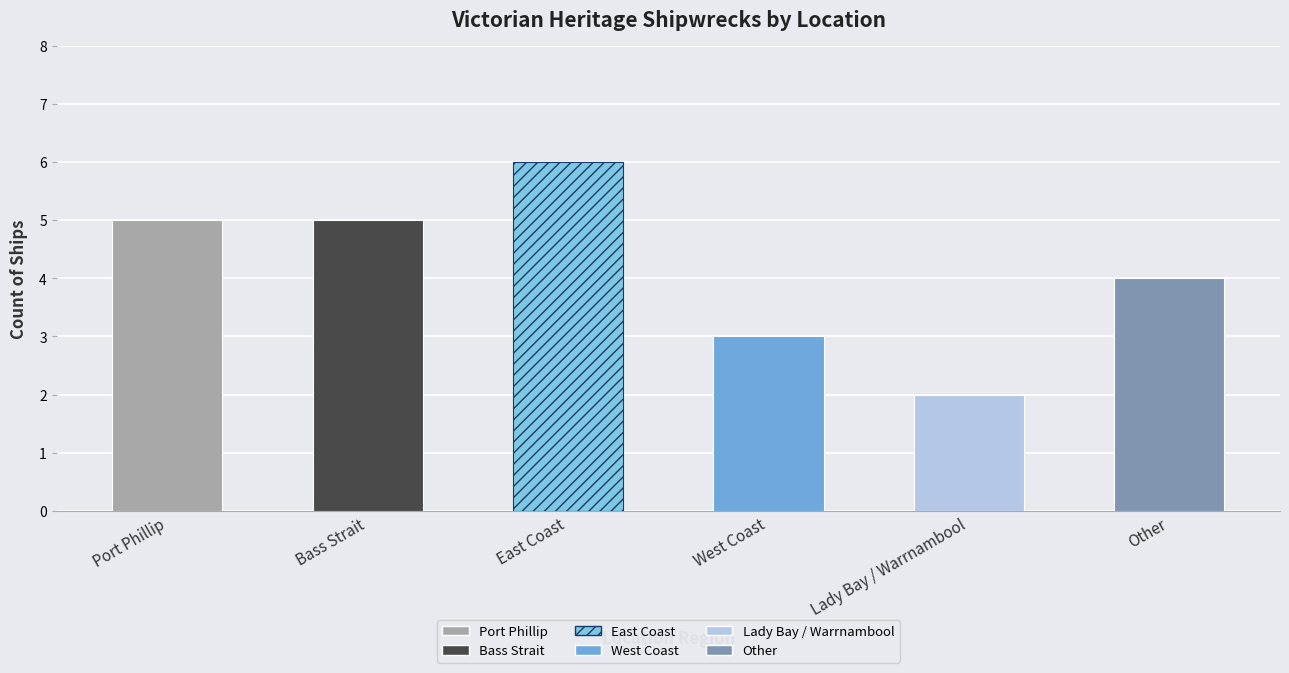

List the labels in order of value, largest first.

East Coast, Port Phillip, Bass Strait, Other, West Coast, Lady Bay / Warrnambool